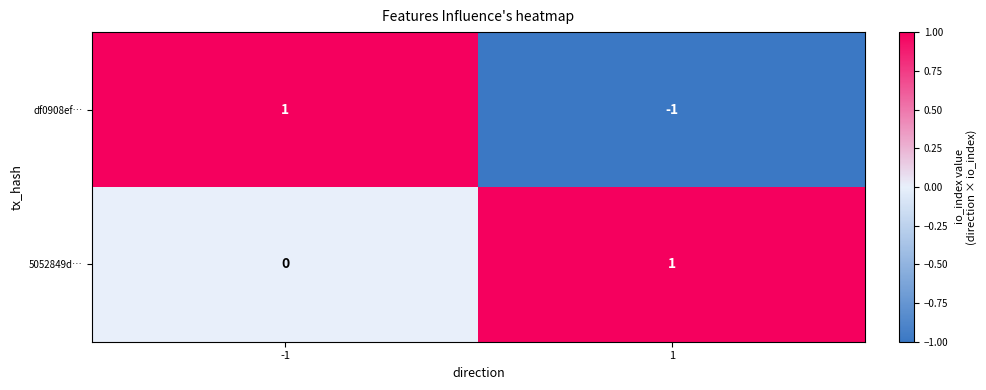

Is it true that df0908ef… equals 0 at -1?

False